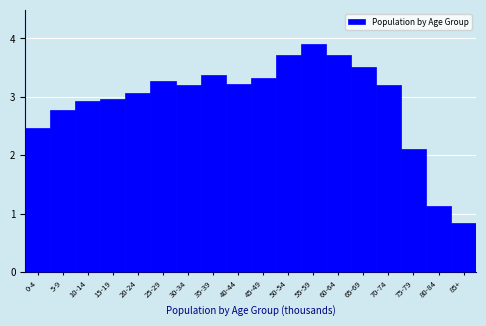

Reading left to right, list all the values displayed in this chart.

2.5	2.8	2.9	3.0	3.1	3.3	3.2	3.4	3.2	3.3	3.7	3.9	3.7	3.5	3.2	2.1	1.1	0.8